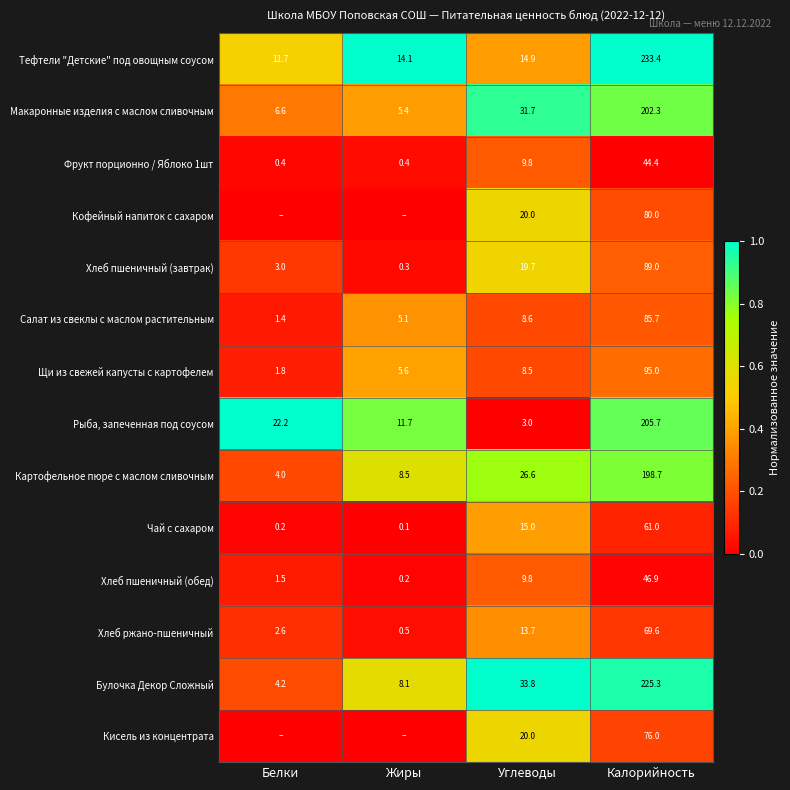

At which label does Хлеб пшеничный (завтрак) first exceed 19?

Углеводы